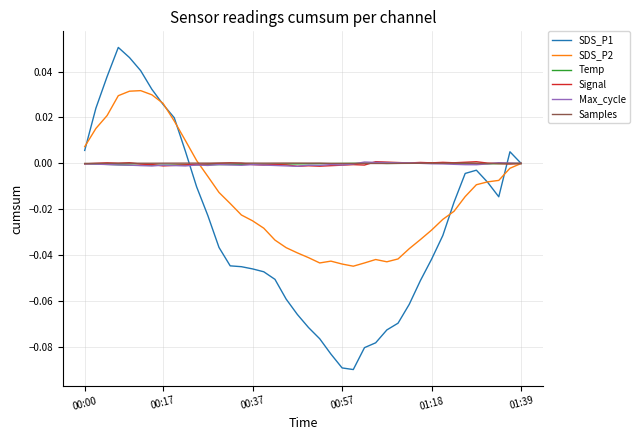

Which series has the widest spread of values?

SDS_P1